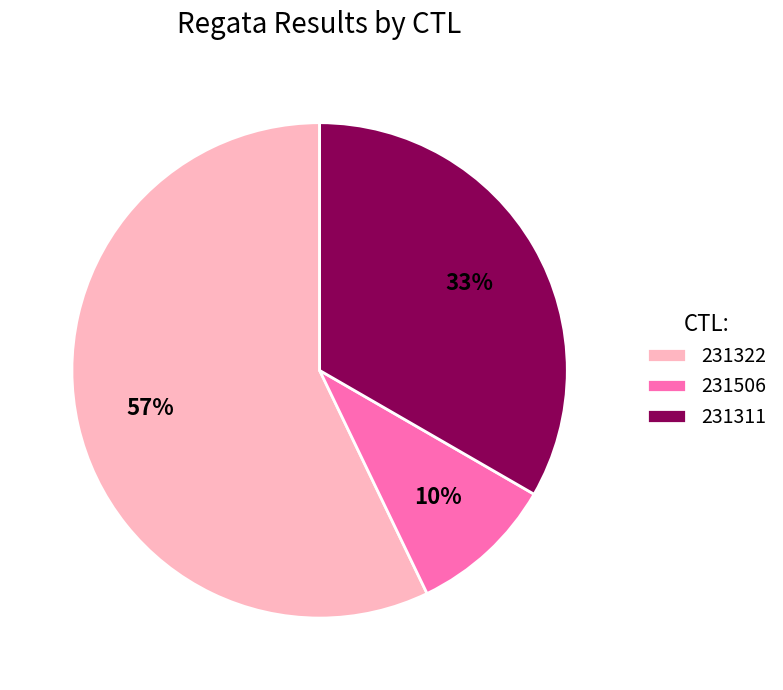

Do 231311 and 231506 together represent more than half of the pie?

No